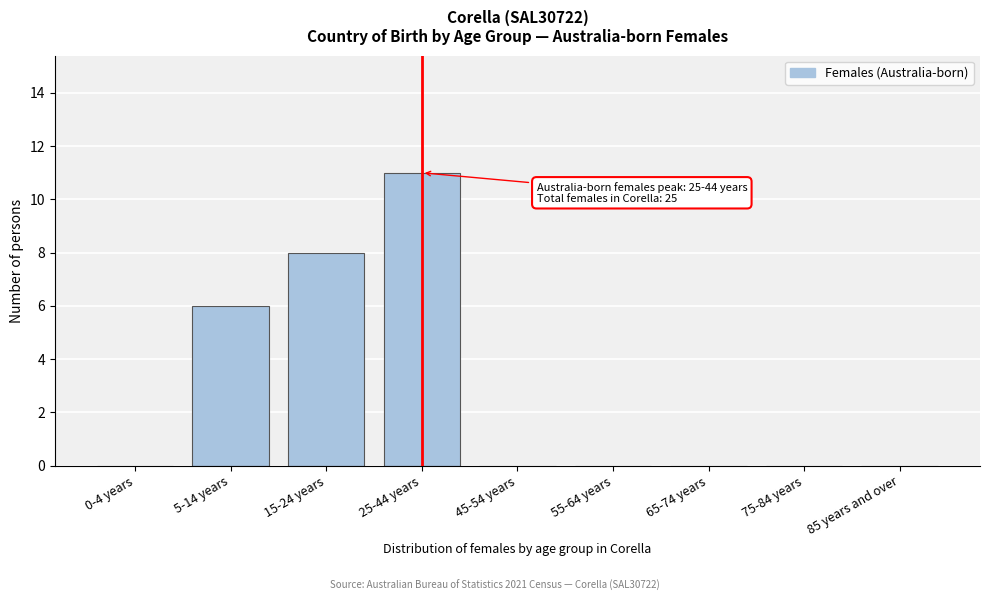

Reading left to right, list all the values displayed in this chart.

0-4 years=0	5-14 years=6	15-24 years=8	25-44 years=11	45-54 years=0	55-64 years=0	65-74 years=0	75-84 years=0	85 years and over=0